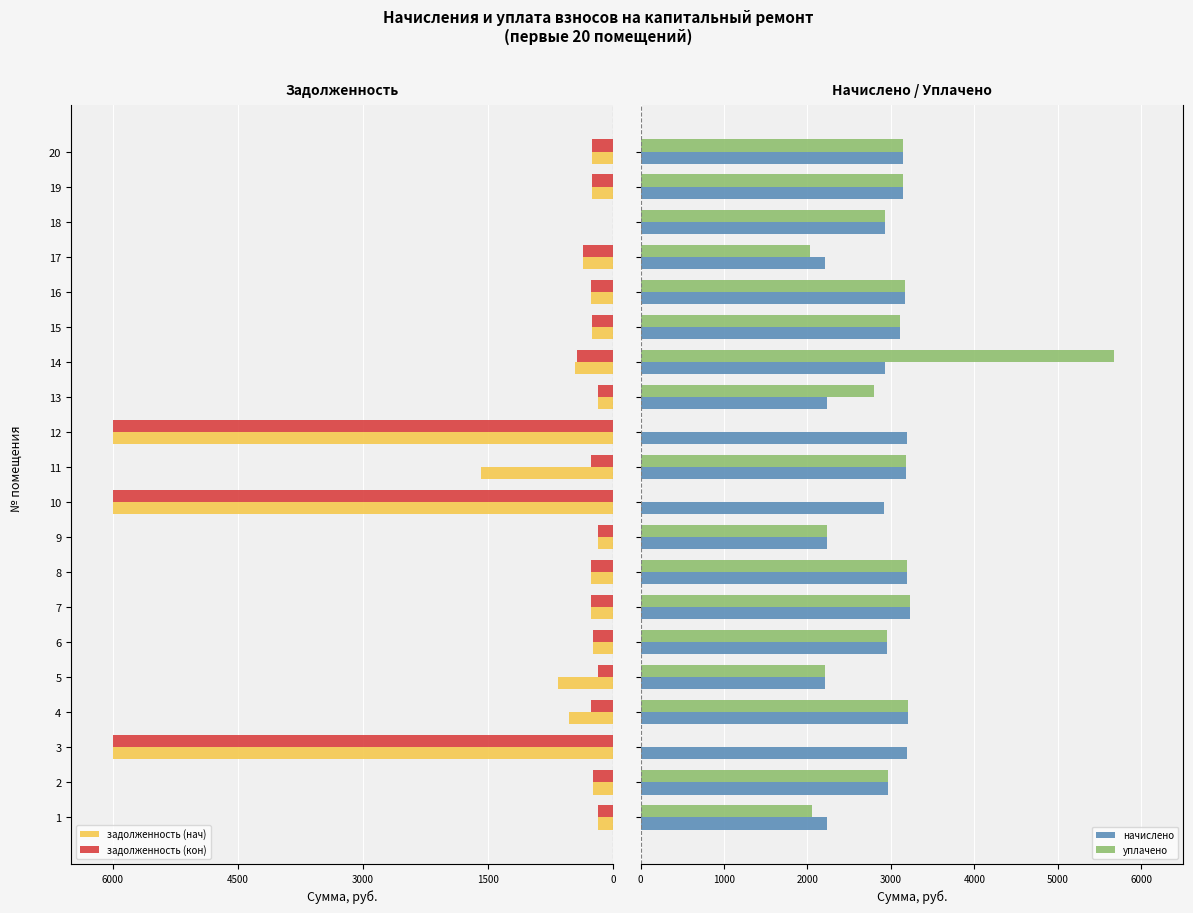

At 5, list the series in order from smallest to largest.

задолженность (нач), задолженность (кон), уплачено, начислено